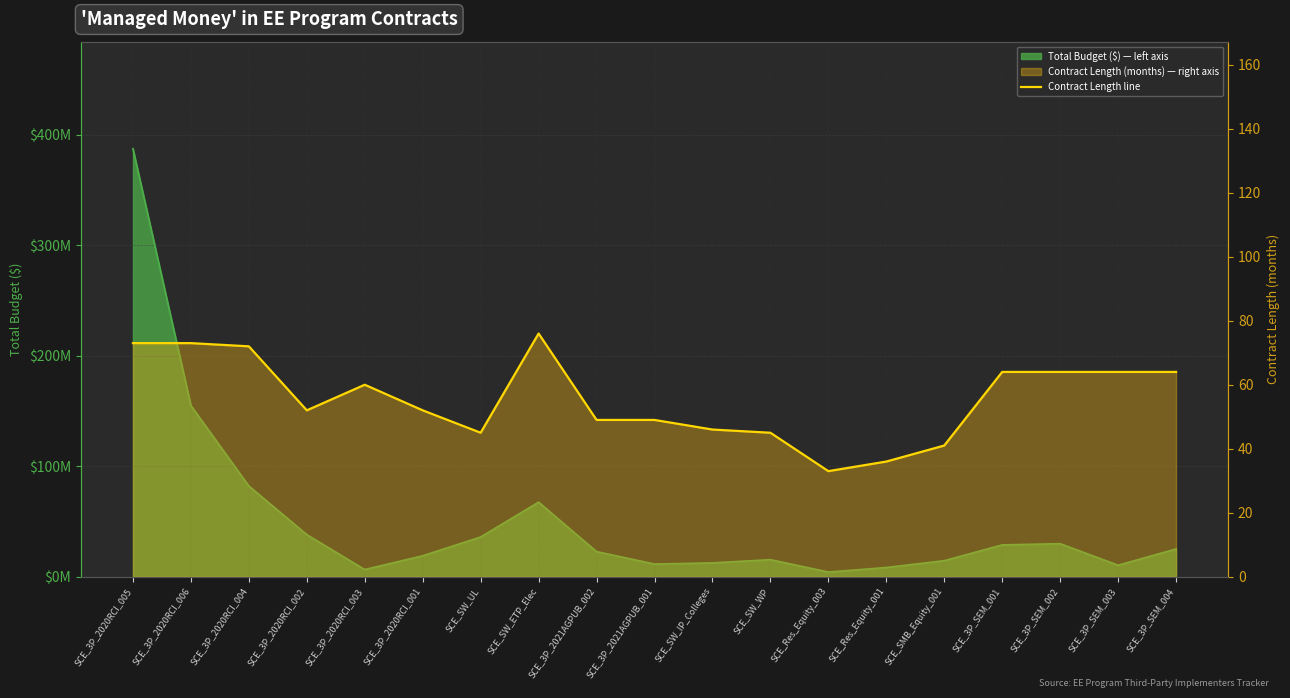

Which has a higher value, SCE_SW_WP or SCE_3P_2020RCI_005?

SCE_3P_2020RCI_005